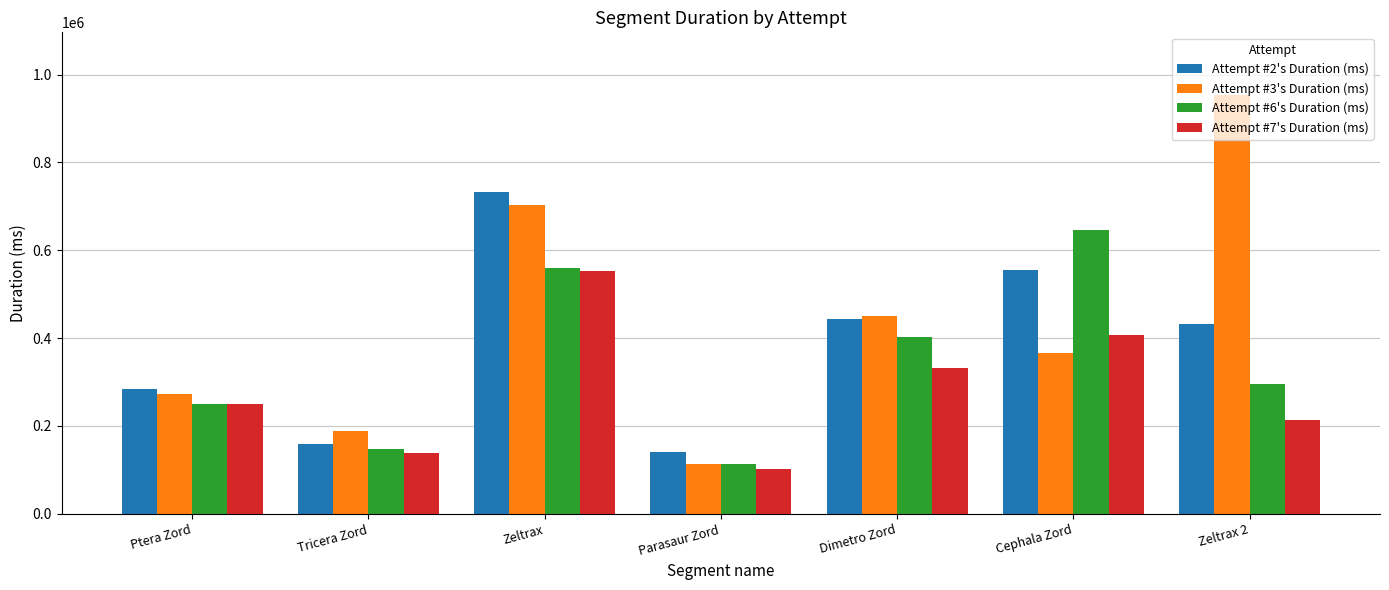

True or false: Attempt #2's Duration (ms) has a value of 846060 at Cephala Zord.

False